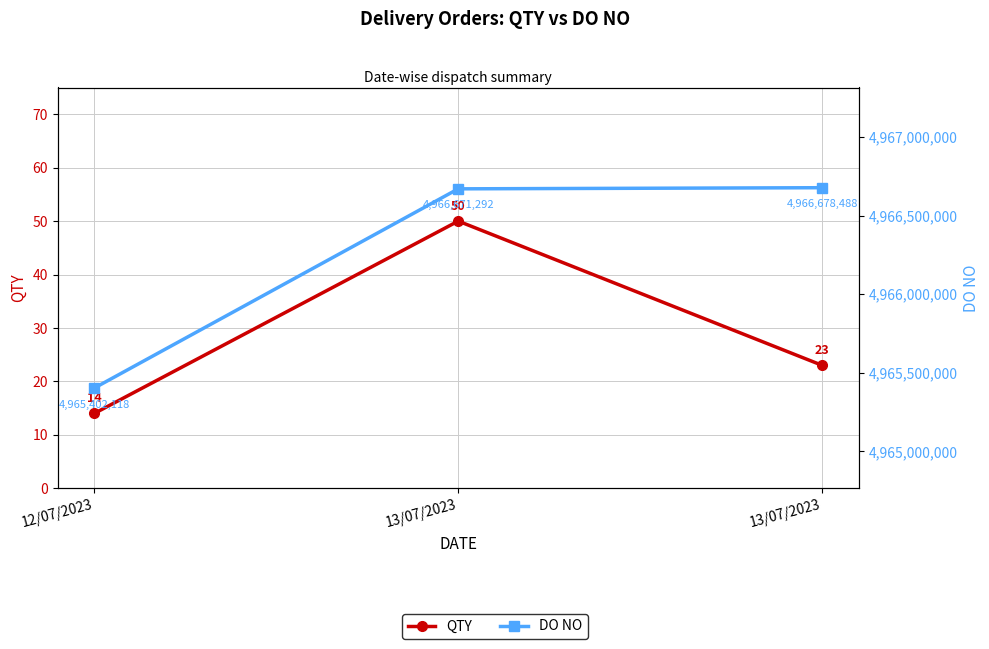

At how many categories does at least one series exceed 3380836322?

3